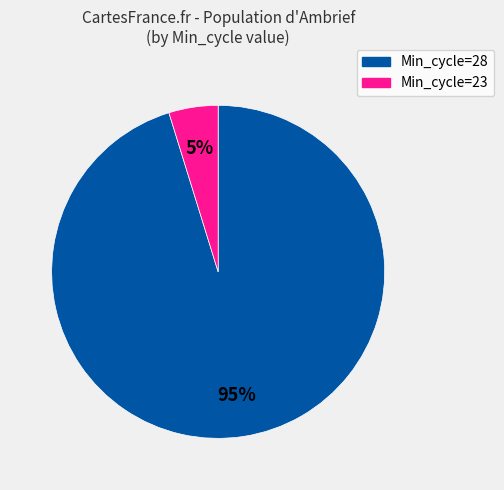

How many slices are in this pie chart?

2